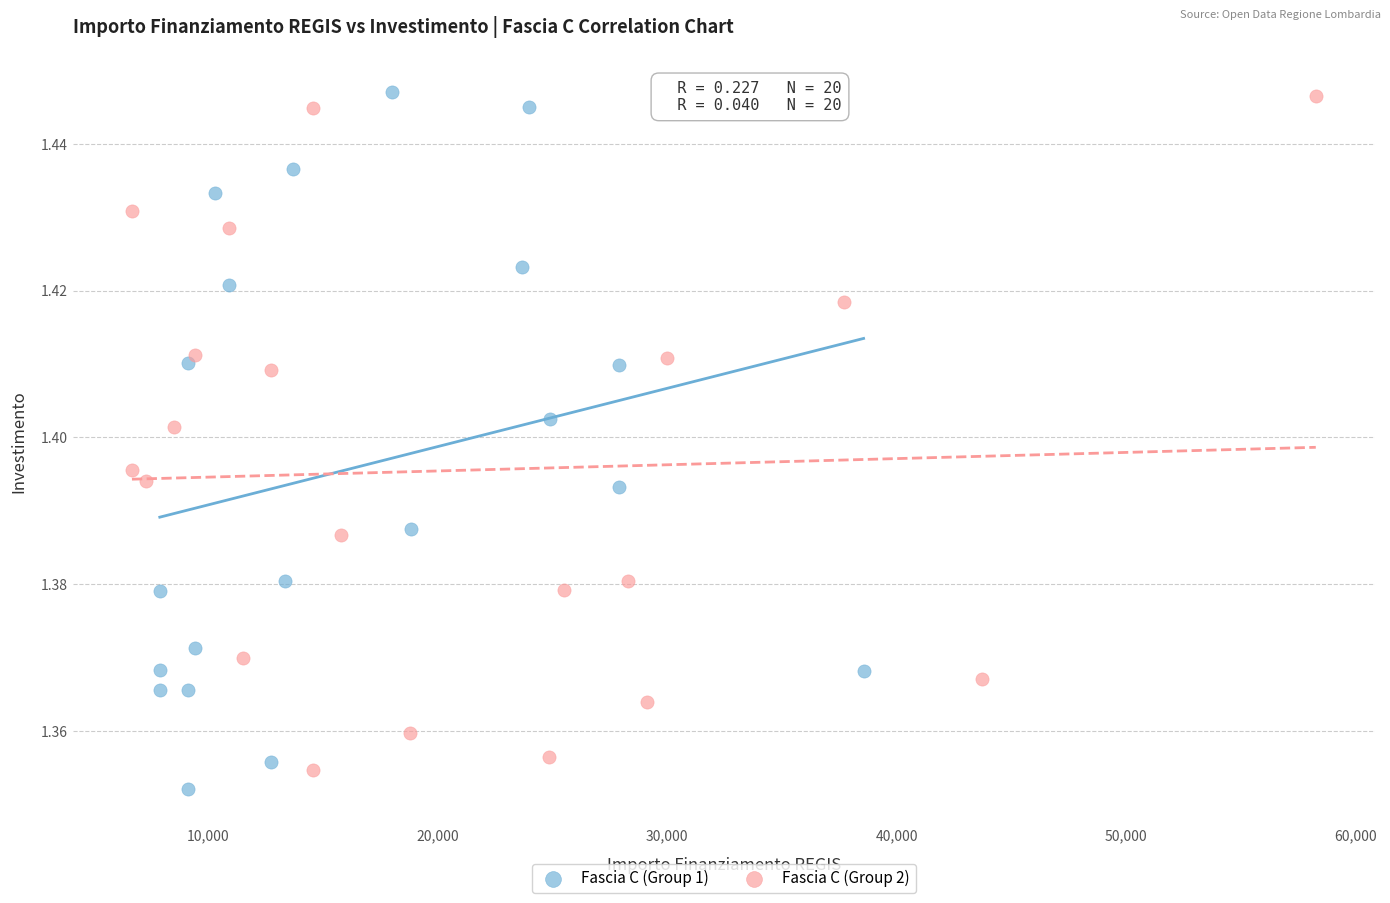

Which series reaches the minimum Y coordinate?

Fascia C (Group 1)